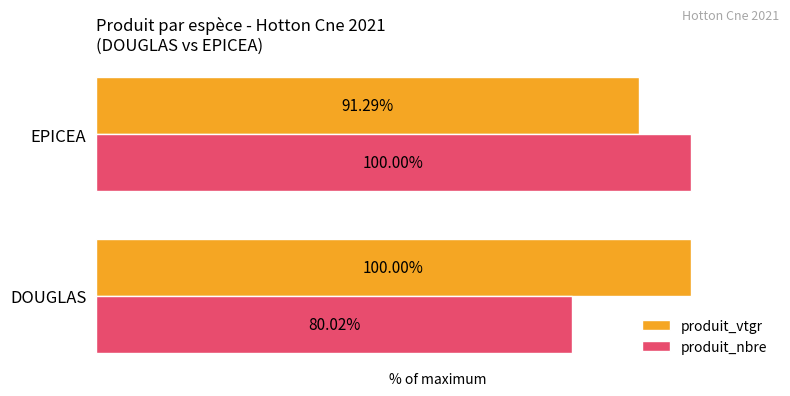

Where is produit_vtgr nearest to the value 95?

EPICEA